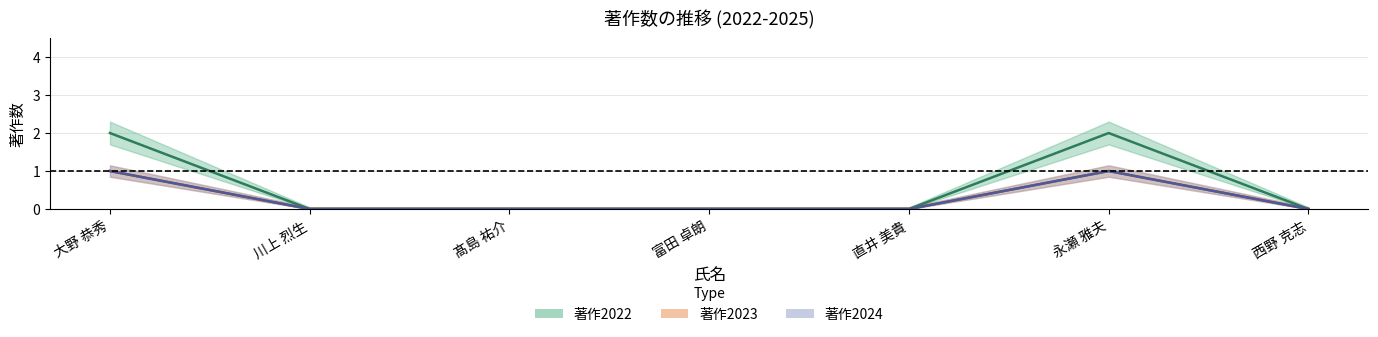

True or false: 著作2023 and 著作2024 intersect in this chart.

False